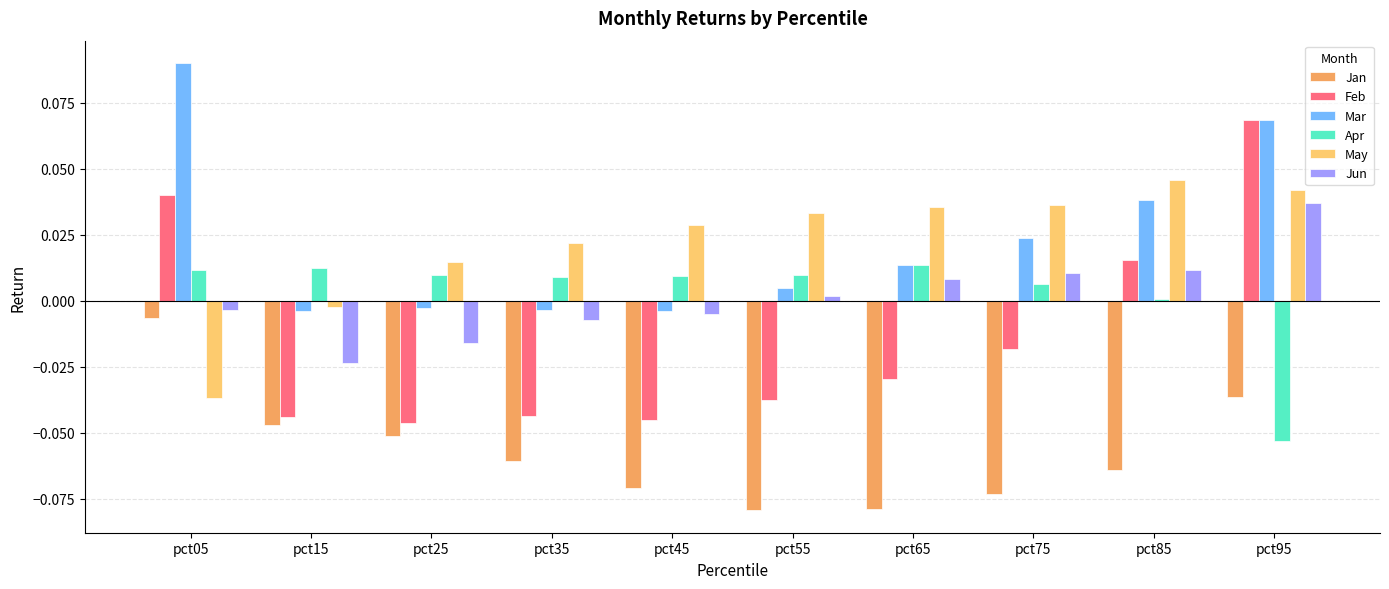

Rank the series by their maximum value, from highest to lowest.

Mar, Feb, May, Jun, Apr, Jan